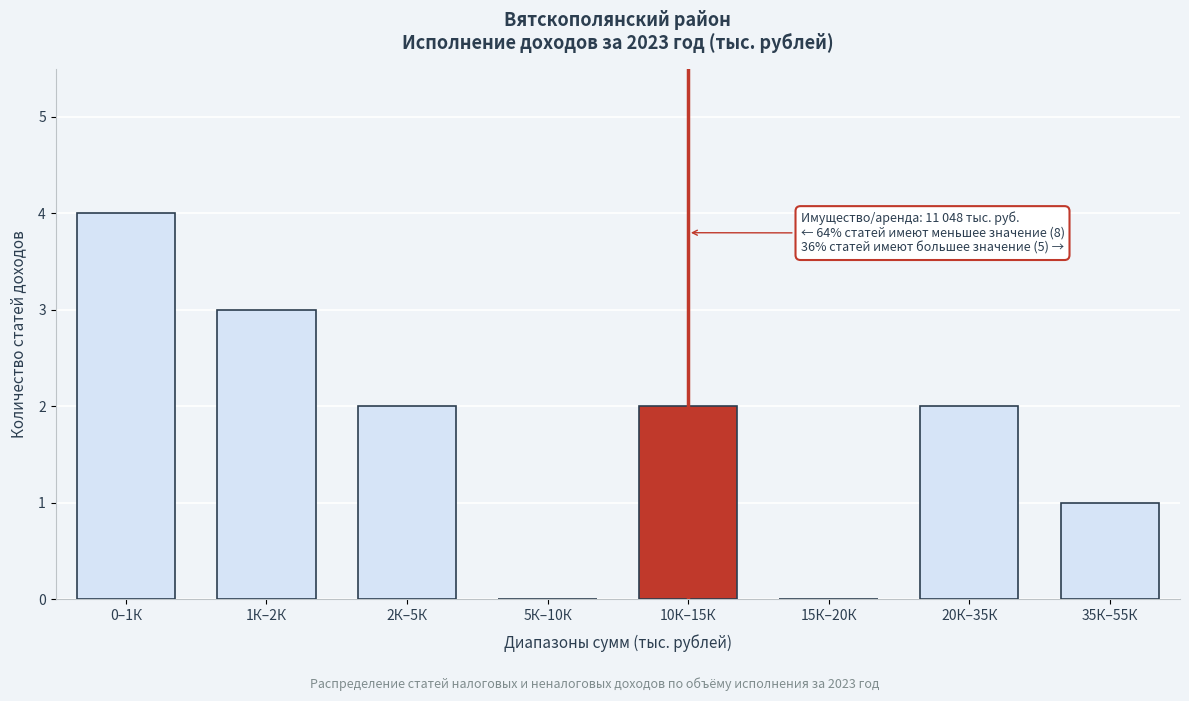

Reading left to right, transcribe all the data shown in this chart.

0–1К=4	1К–2К=3	2К–5К=2	5К–10К=0	10К–15К=2	15К–20К=0	20К–35К=2	35К–55К=1